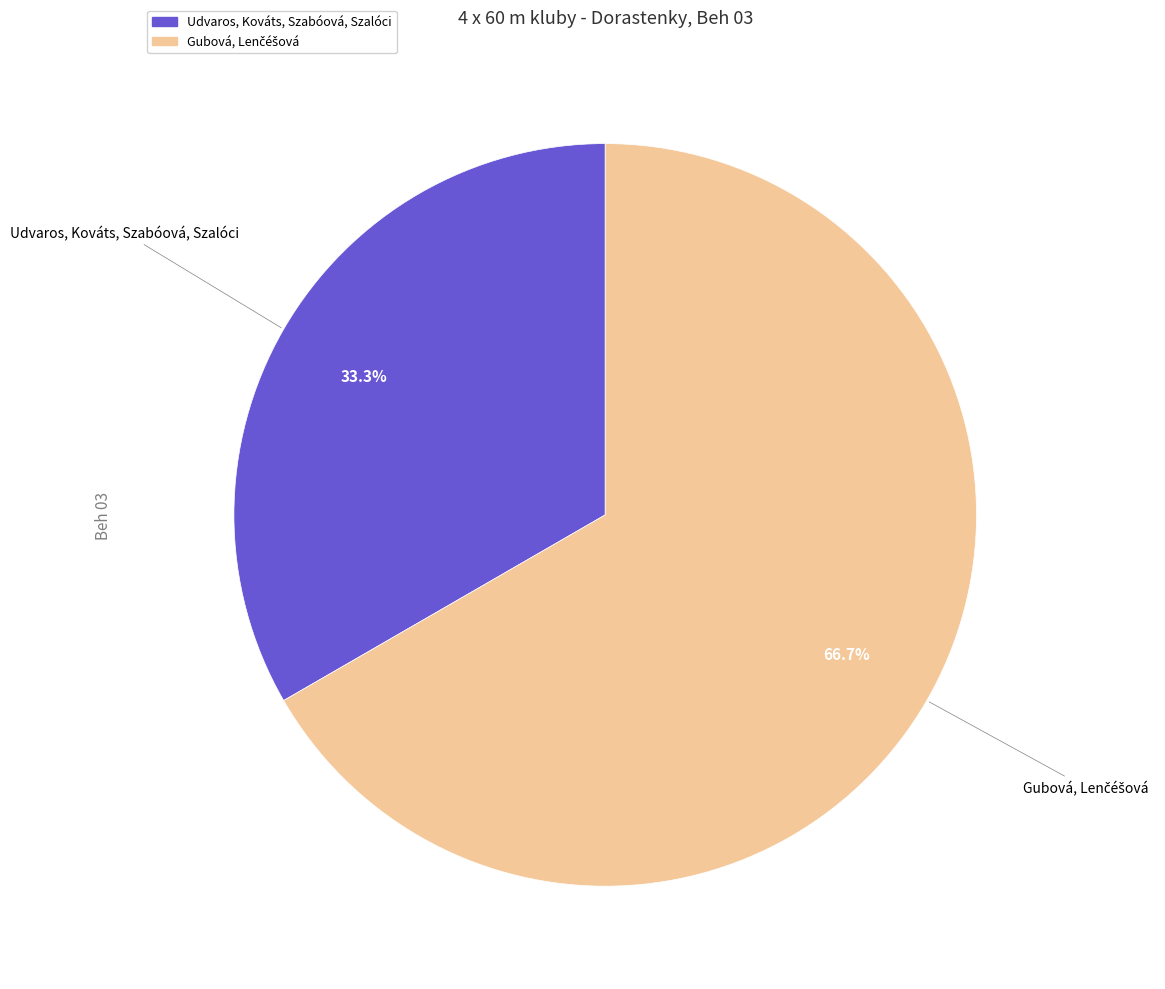

Is there a majority slice in this chart?

Yes